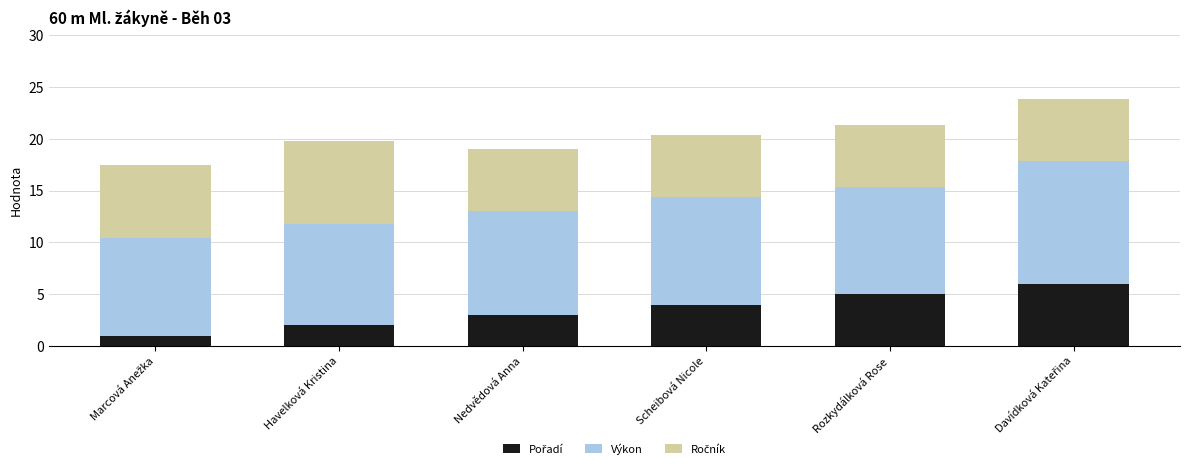

Rank the series by their maximum value, from lowest to highest.

Pořadí, Ročník, Výkon